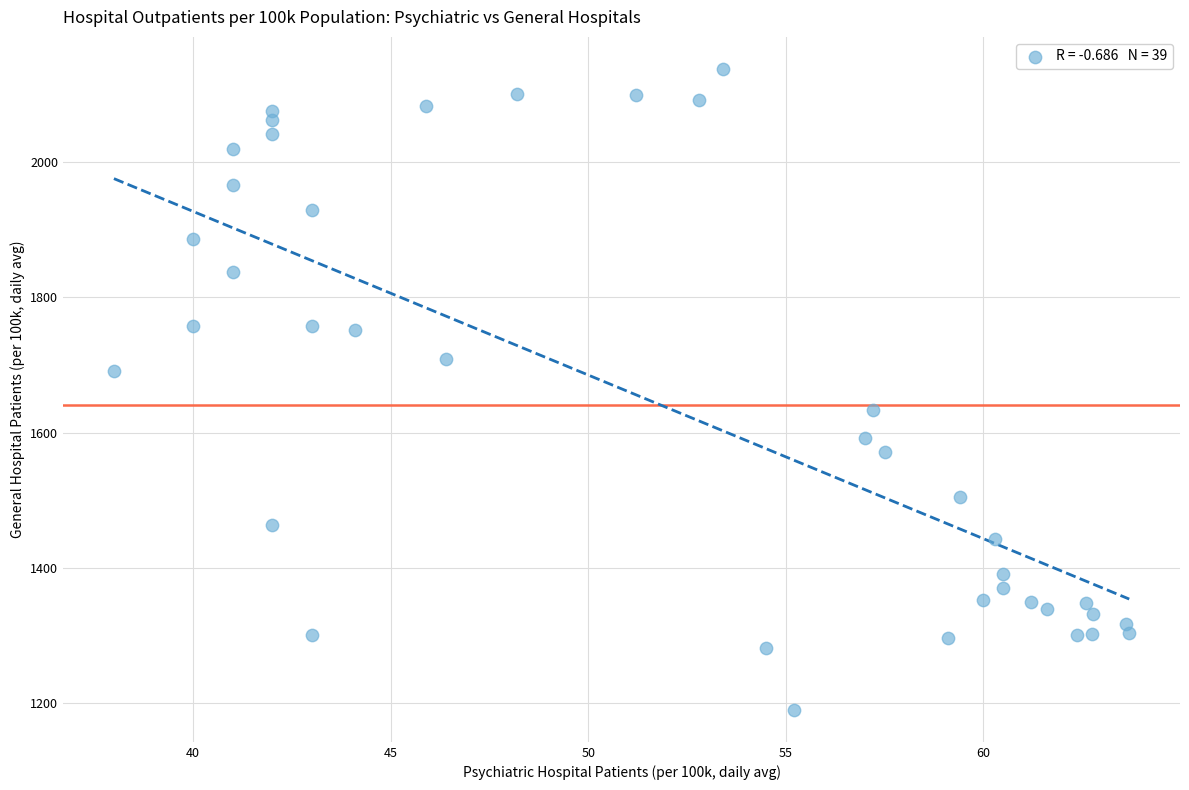

What is the range of X values (max minus min)?

25.7